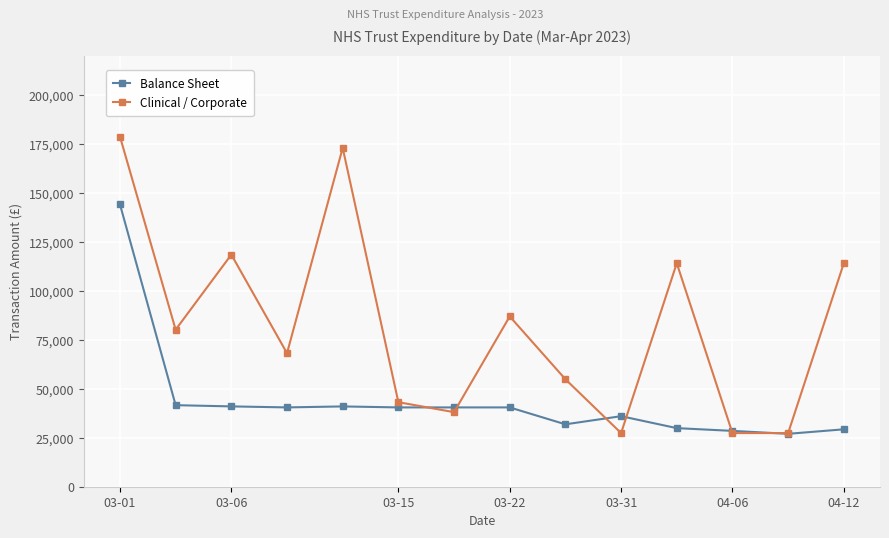

How many values in the Clinical / Corporate series are below 80150?

7